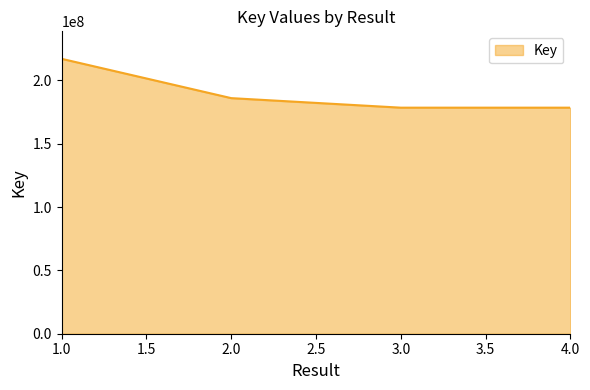

What is the greatest value displayed?

216989765